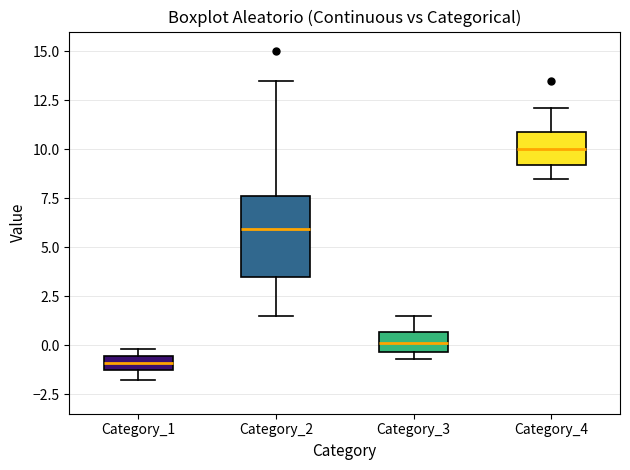

Which box is the tallest, from its lower edge to its upper edge?

Category_2